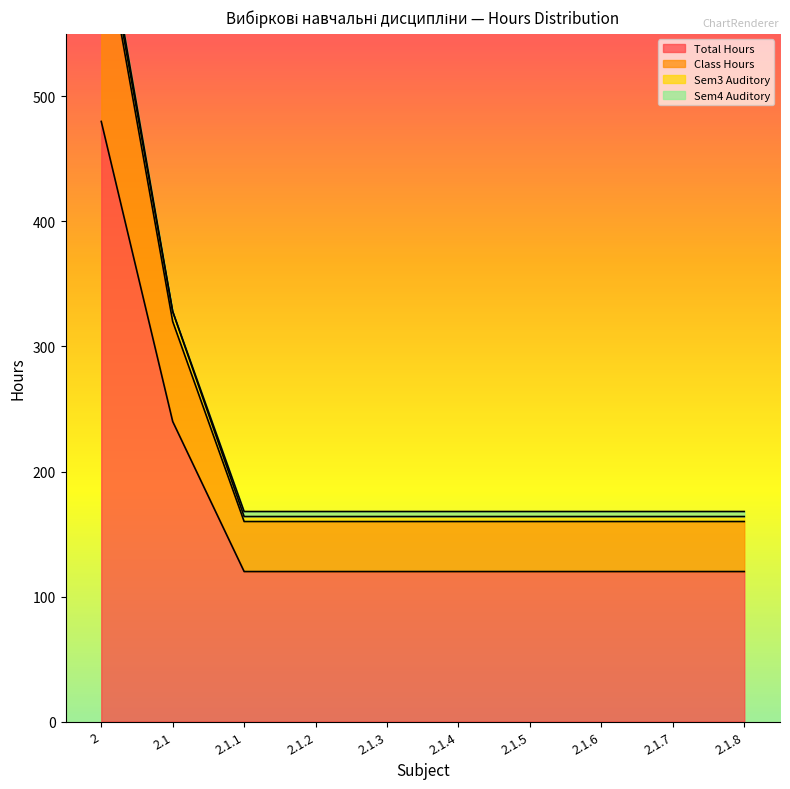

The Class Hours series shows 160 at 2.1.7. True or false?

True